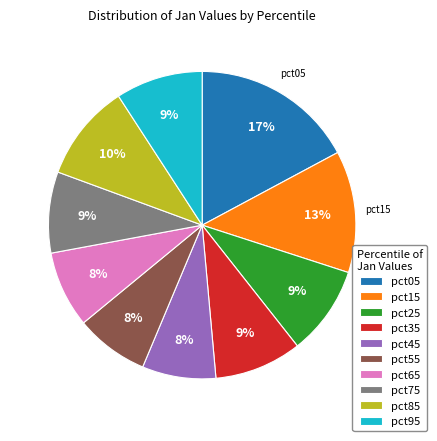

To the nearest percent, what percentage of the pie is pct15?

13%